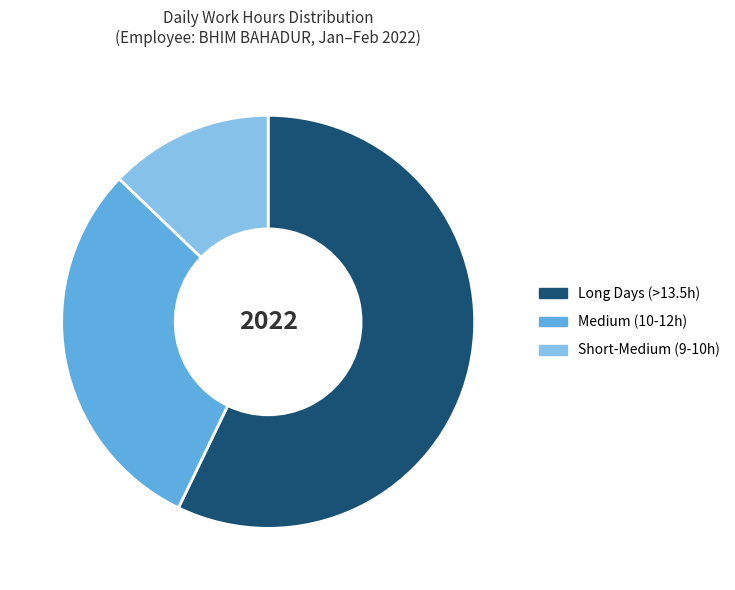

Is it true that Medium (10-12h) is 39% of the pie?

False